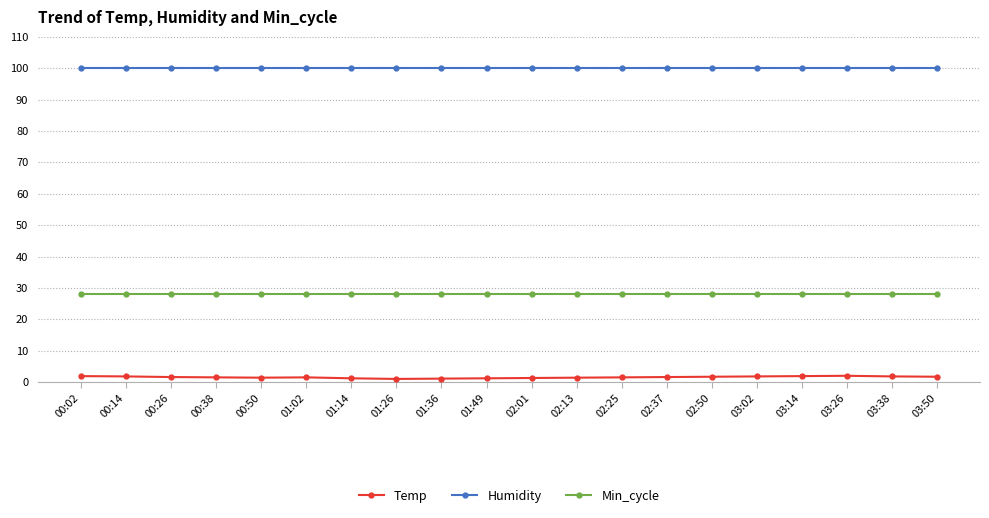

What are all the series names shown in the legend?

Temp, Humidity, Min_cycle